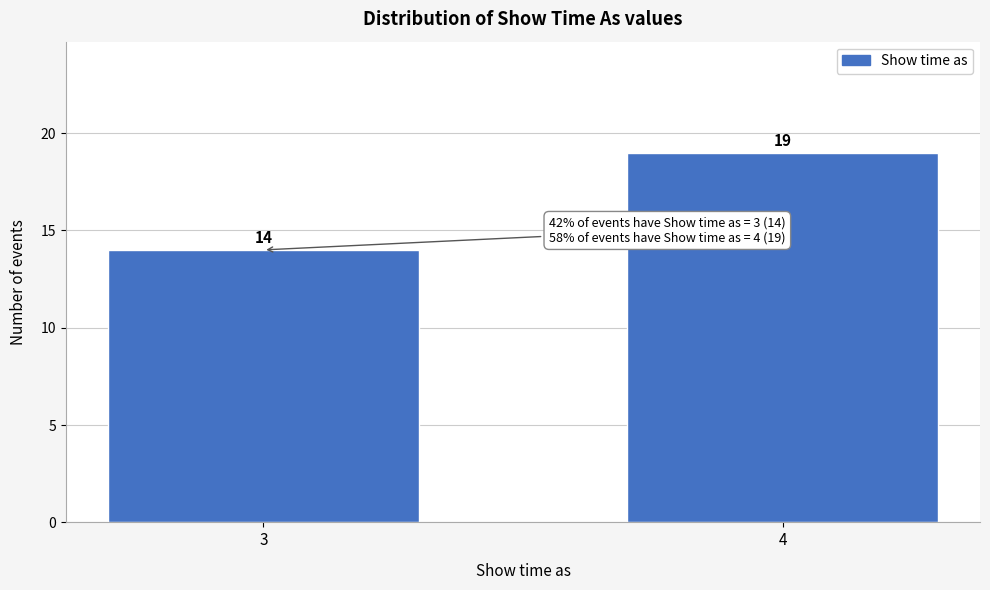

Reading left to right, transcribe all the data shown in this chart.

3=14	4=19